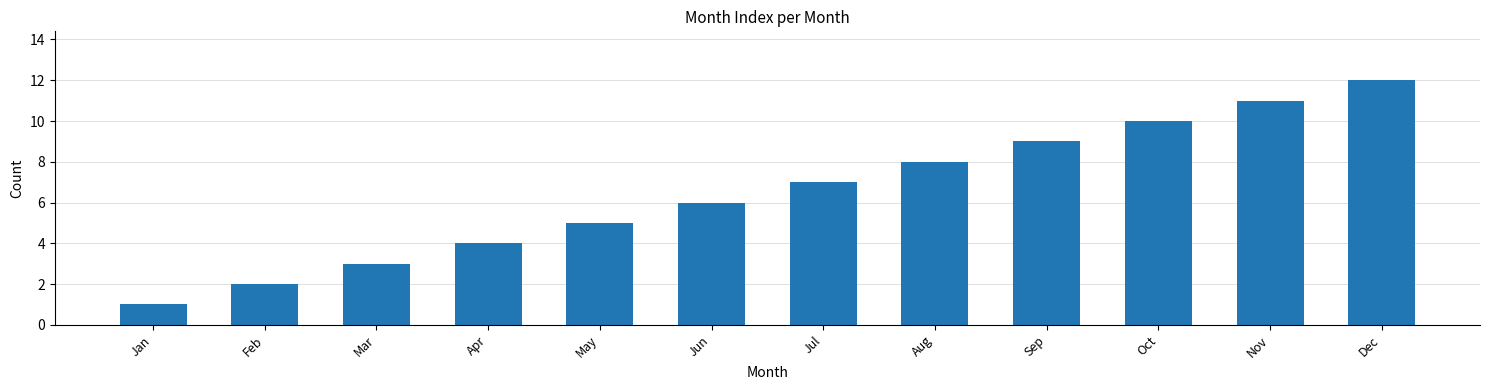

Which label corresponds to the smallest value in the chart?

Jan